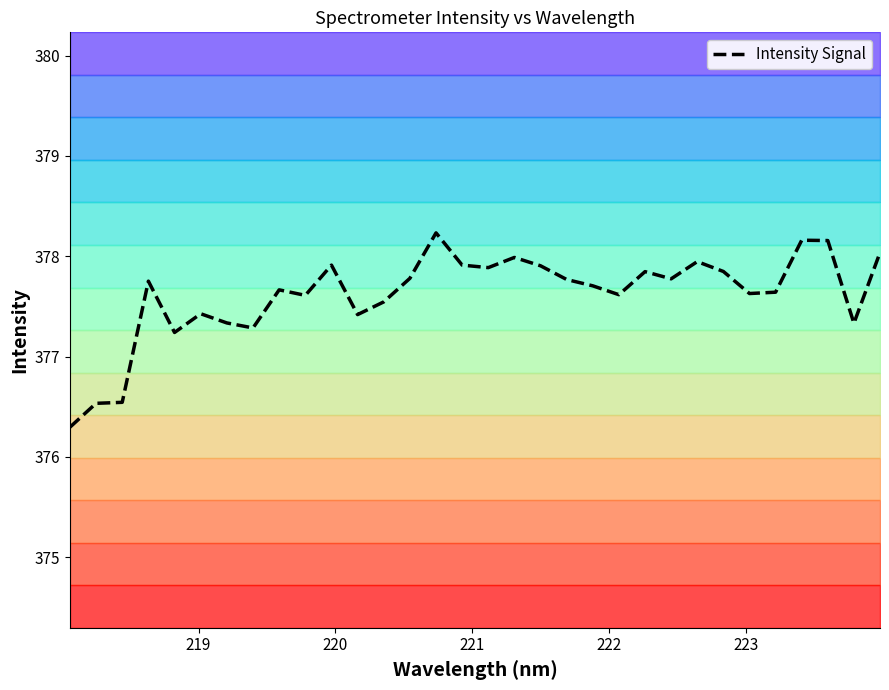

What is the value of the 17th point from the left?

377.9